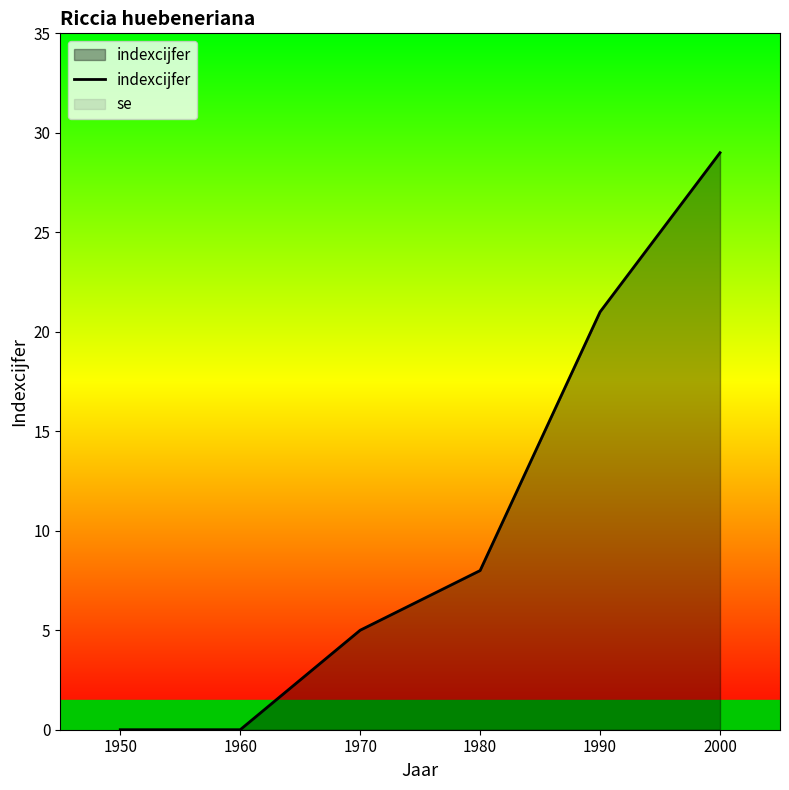

Reading left to right, transcribe all the data shown in this chart.

1950=0	1960=0	1970=5	1980=8	1990=21	2000=29